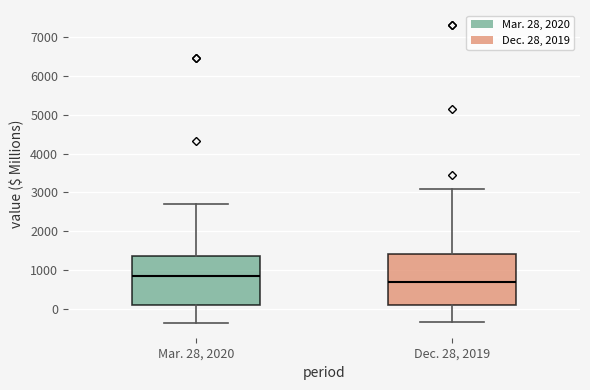

Reading left to right, read every box against the y-axis: the position of its median line, the range the box covers, and the ends of its whiskers. The values are not printed on the chart, so give them approximately, as read against the axis.

Mar. 28, 2020: median 800, box 100 to 1400, whiskers -400 to 2700
Dec. 28, 2019: median 700, box 100 to 1400, whiskers -300 to 3100